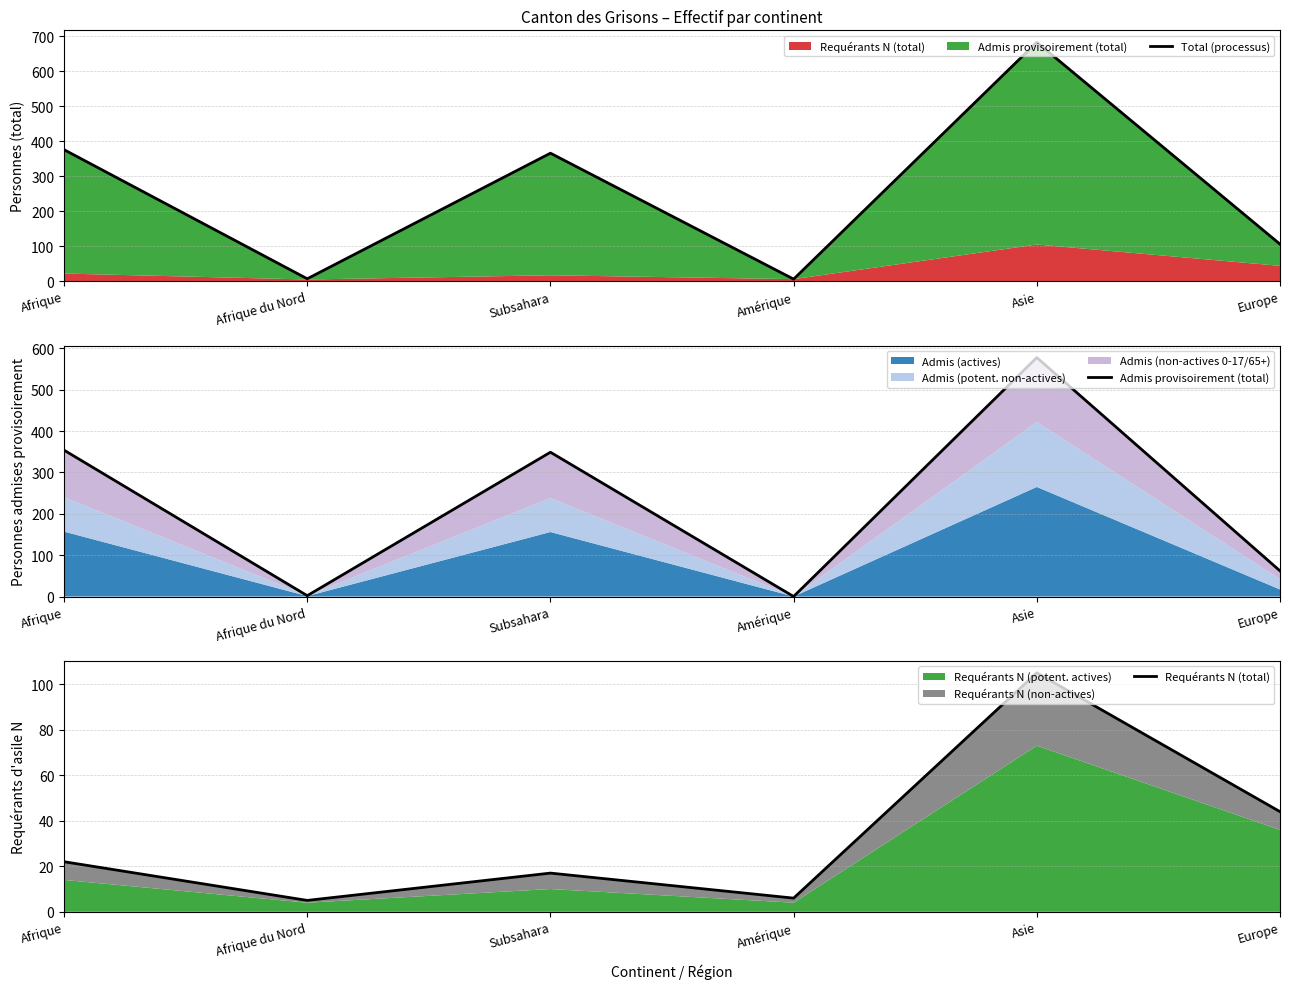

The value of Requérants N (total) at Europe is 44. True or false?

True